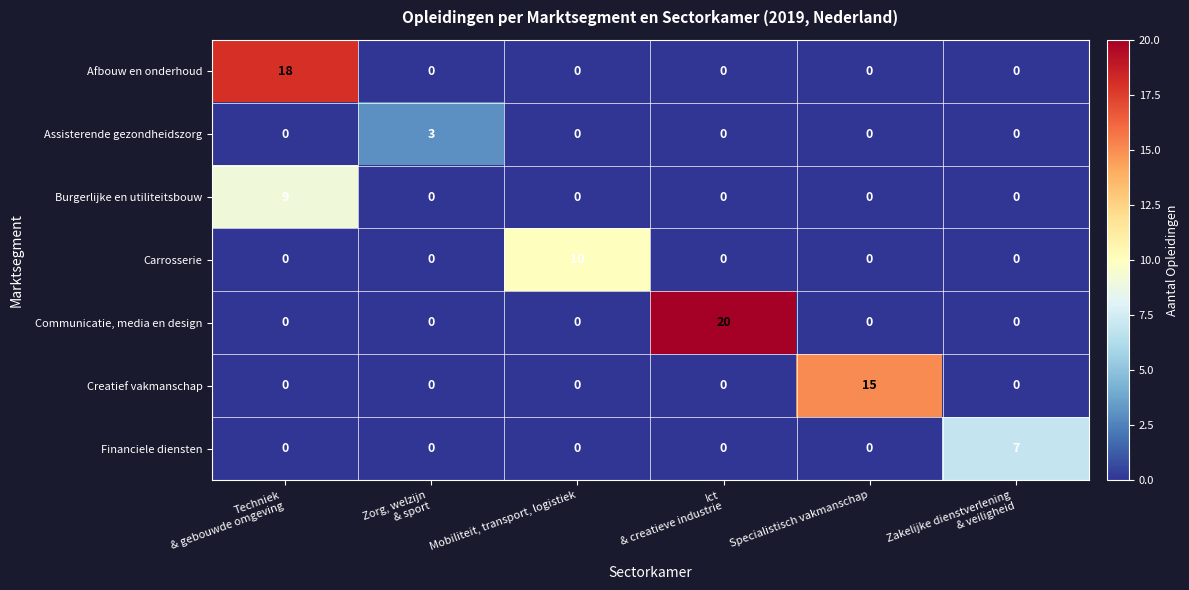

Which series has the widest spread of values?

Communicatie, media en design